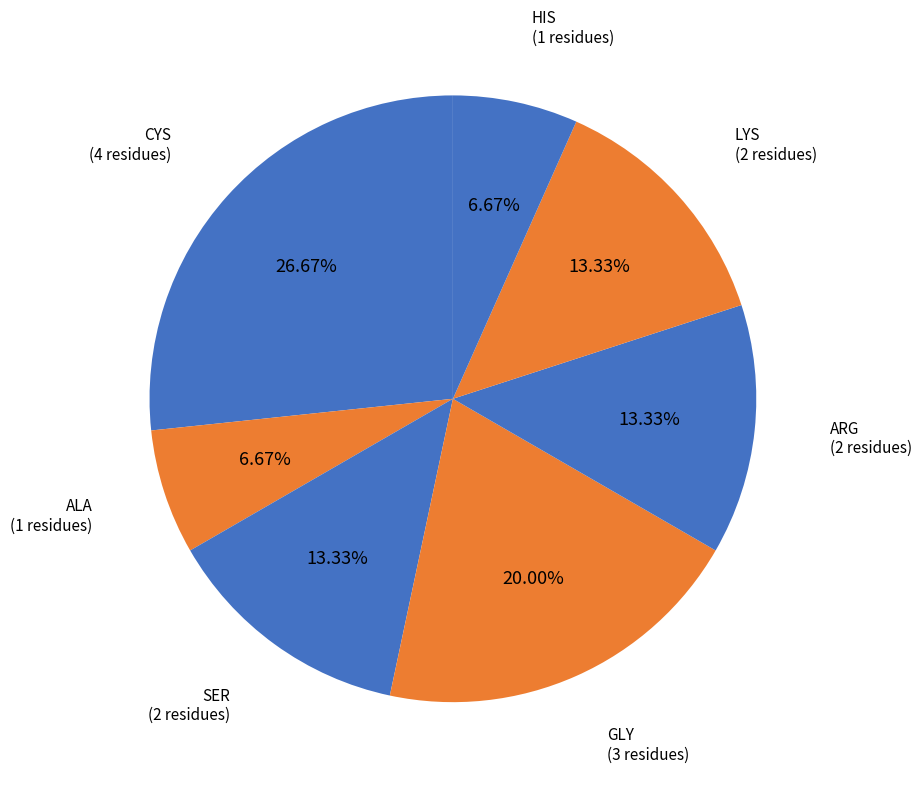

Does HIS account for over 50% of the chart?

No